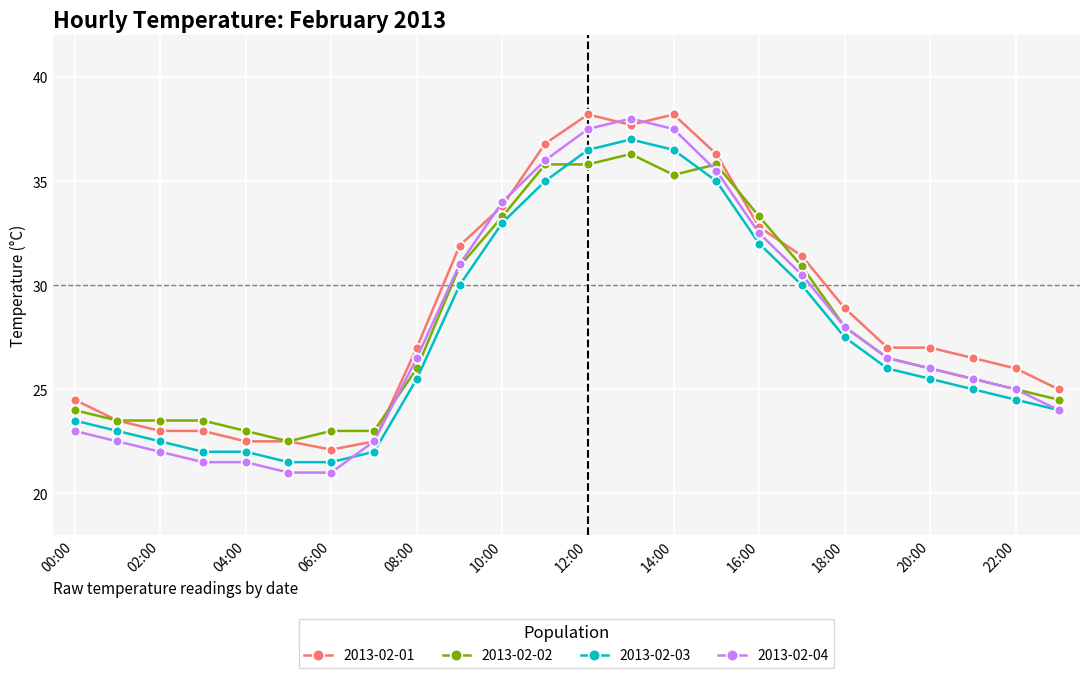

What is the maximum value shown in the chart?

38.2